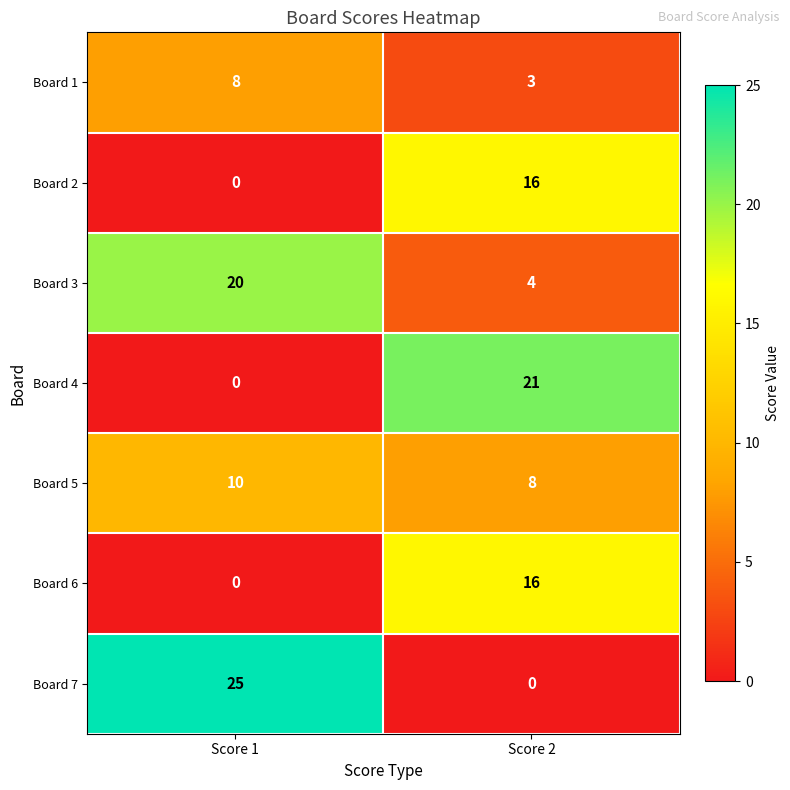

What is the difference between the Board 2 values at Score 2 and Score 1?

16